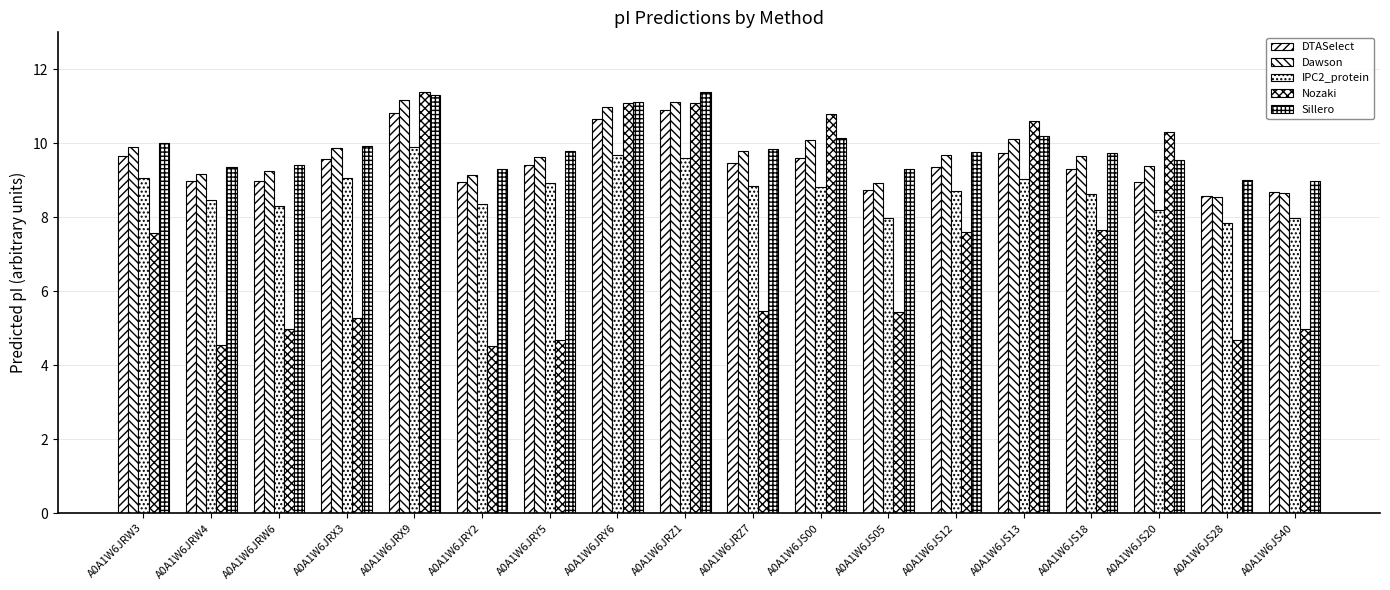

Between A0A1W6JRY5 and A0A1W6JS00, which series saw the biggest shift?

Nozaki